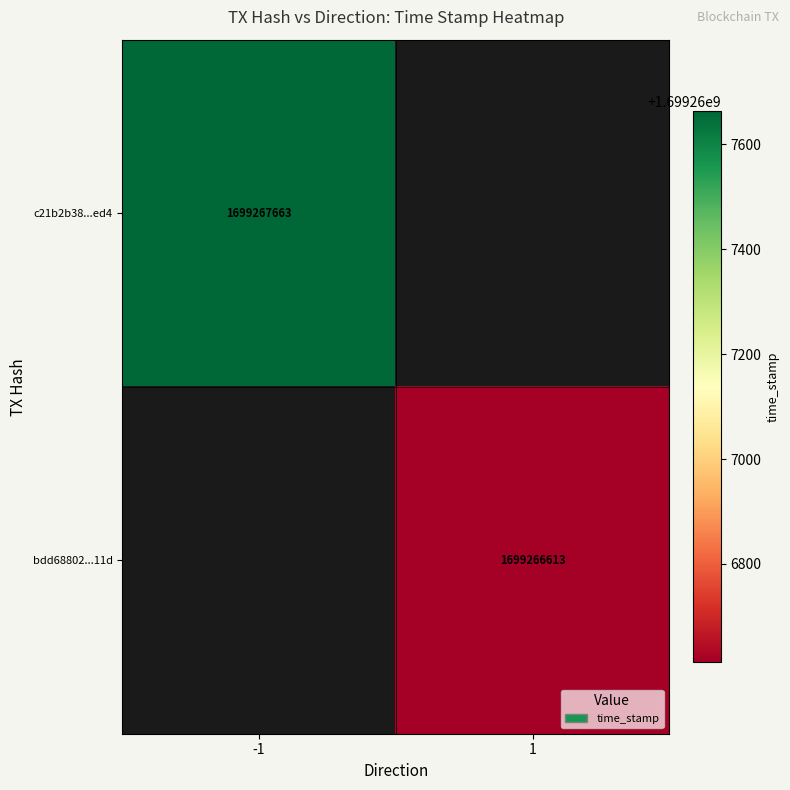

Reading left to right, extract all data points from this chart.

c21b2b38798e9680ee3904eab3ea25519140ed4: 0=-1	1=1699267663
bdd68802ba6432483dcdf6ea7f4ffdc9b3e811d: 0=1	1=1699266613